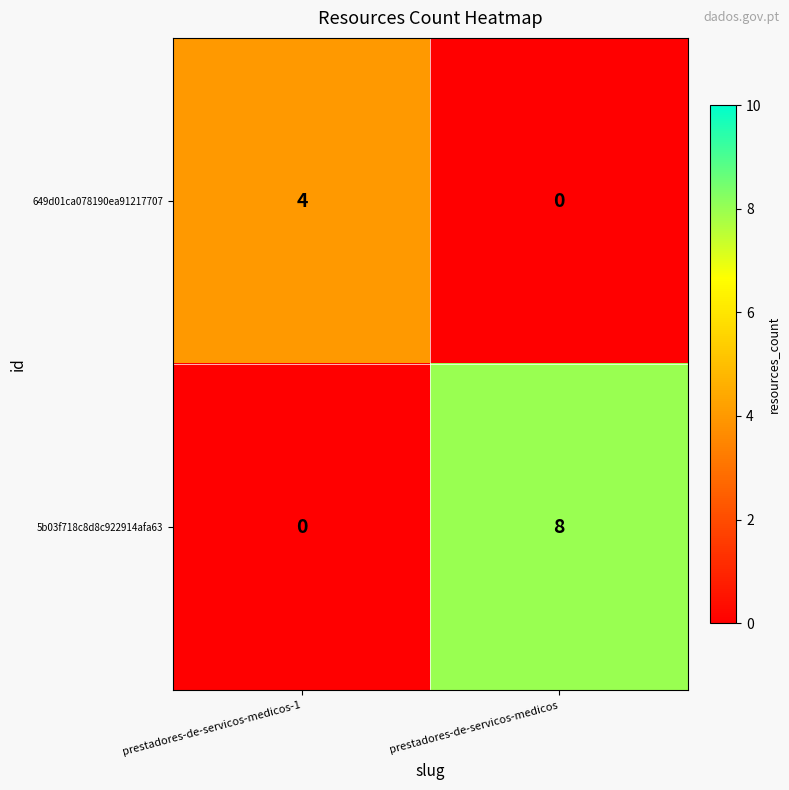

Reading left to right, transcribe all the data shown in this chart.

649d01ca078190ea91217707: prestadores-de-servicos-medicos-1=4	prestadores-de-servicos-medicos=0
5b03f718c8d8c922914afa63: prestadores-de-servicos-medicos-1=0	prestadores-de-servicos-medicos=8